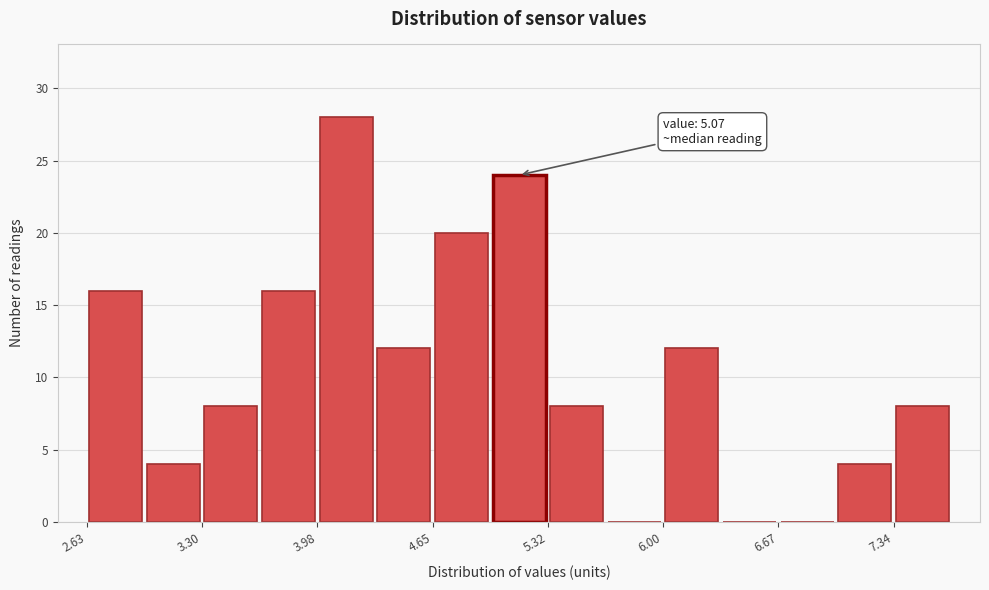

Around what value on the x-axis is the tallest bar? Give the approximate position of its centre, as read against the axis.

4.1